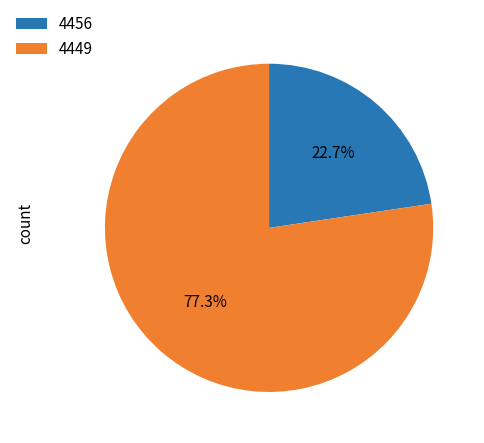

What percentage is the 4456 slice, to the nearest percent?

23%